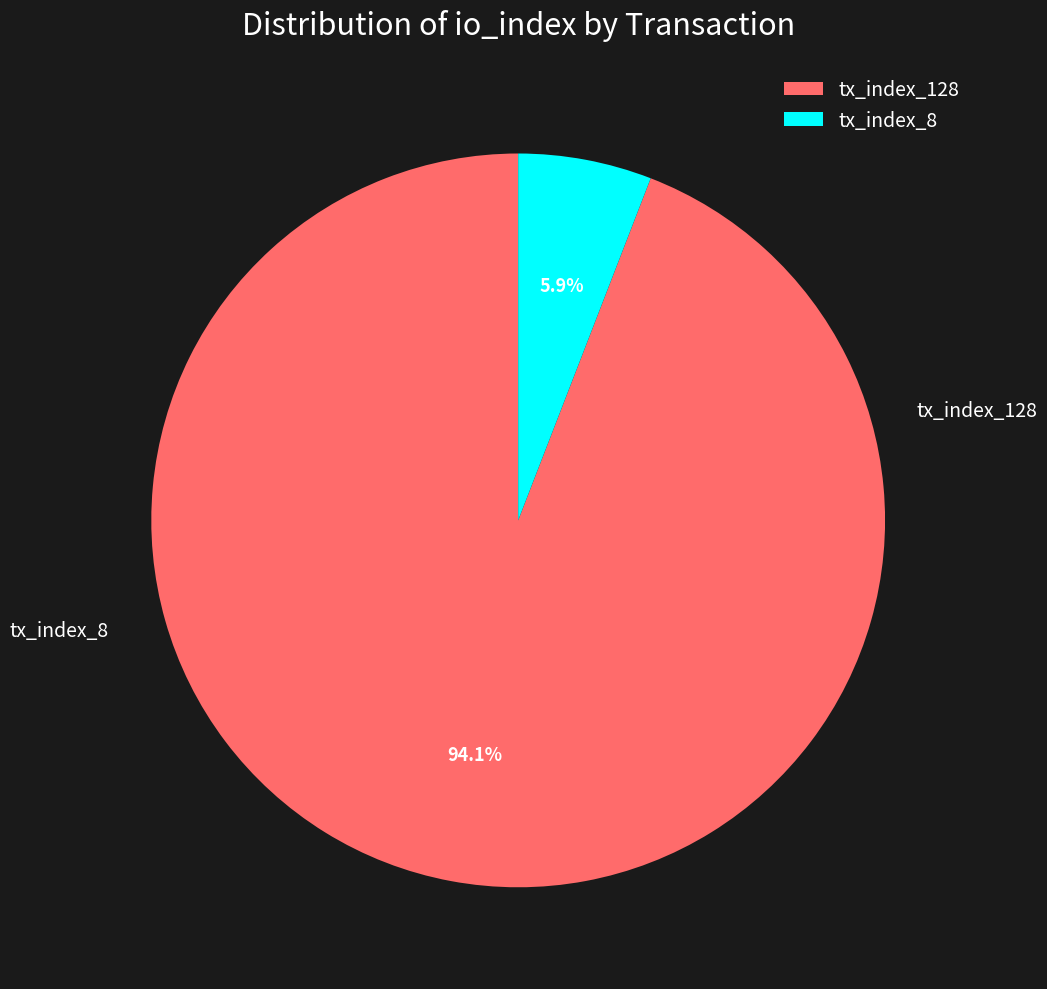

Is it true that tx_index_128 is 83% of the pie?

False